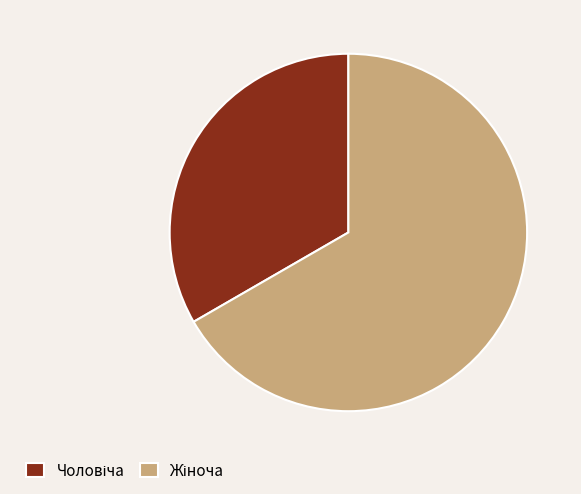

Does any single category account for the majority?

Yes